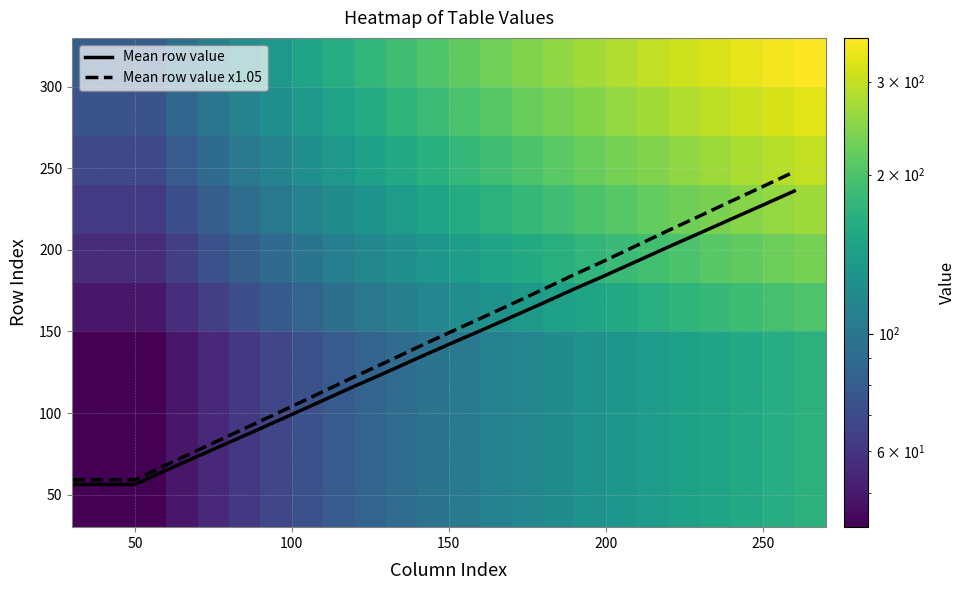

What is the minimum value for Mean row value?

56.2